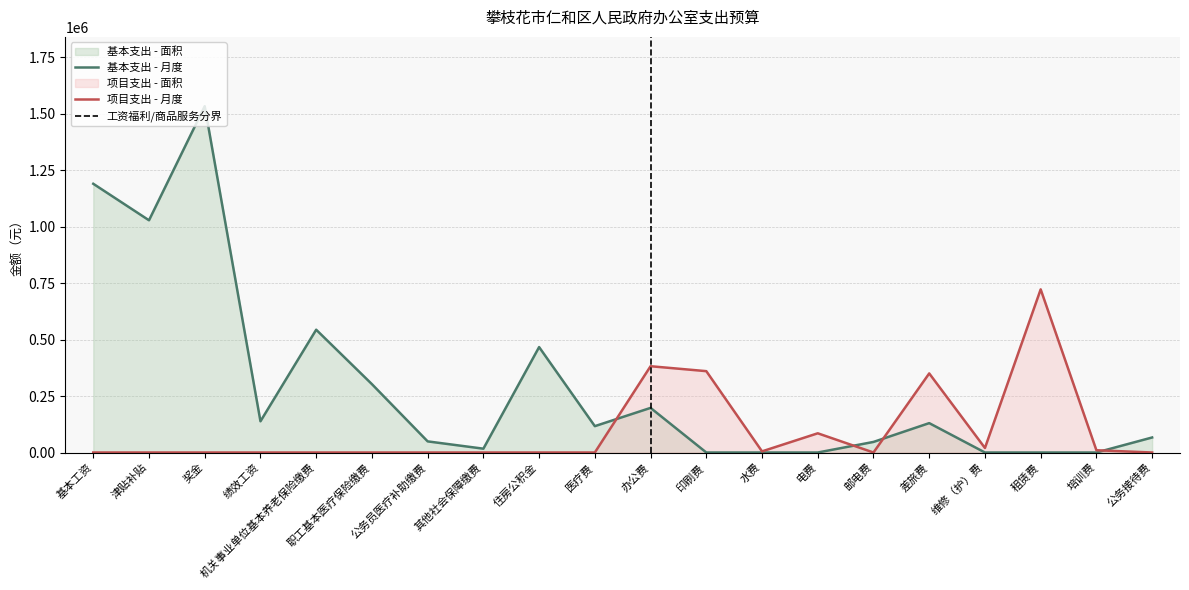

Where is the first local maximum for 项目支出?

办公费